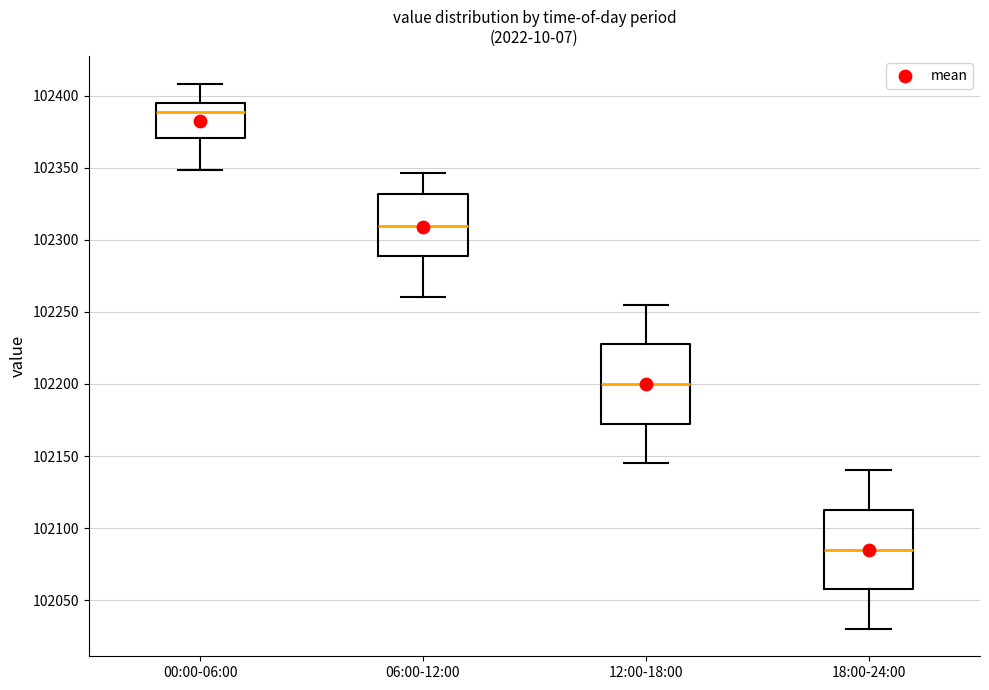

Reading left to right, read every box against the y-axis: the position of its median line, the range the box covers, and the ends of its whiskers. The values are not printed on the chart, so give them approximately, as read against the axis.

00:00-06:00: median 102390, box 102370 to 102395, whiskers 102350 to 102410
06:00-12:00: median 102310, box 102290 to 102330, whiskers 102260 to 102345
12:00-18:00: median 102200, box 102175 to 102230, whiskers 102145 to 102255
18:00-24:00: median 102085, box 102060 to 102115, whiskers 102030 to 102140